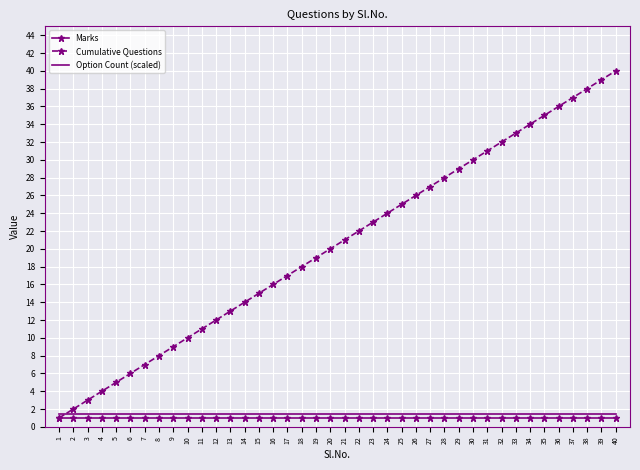

Is the value of Marks at 30 greater than the value of Cumulative Questions at 22?

No